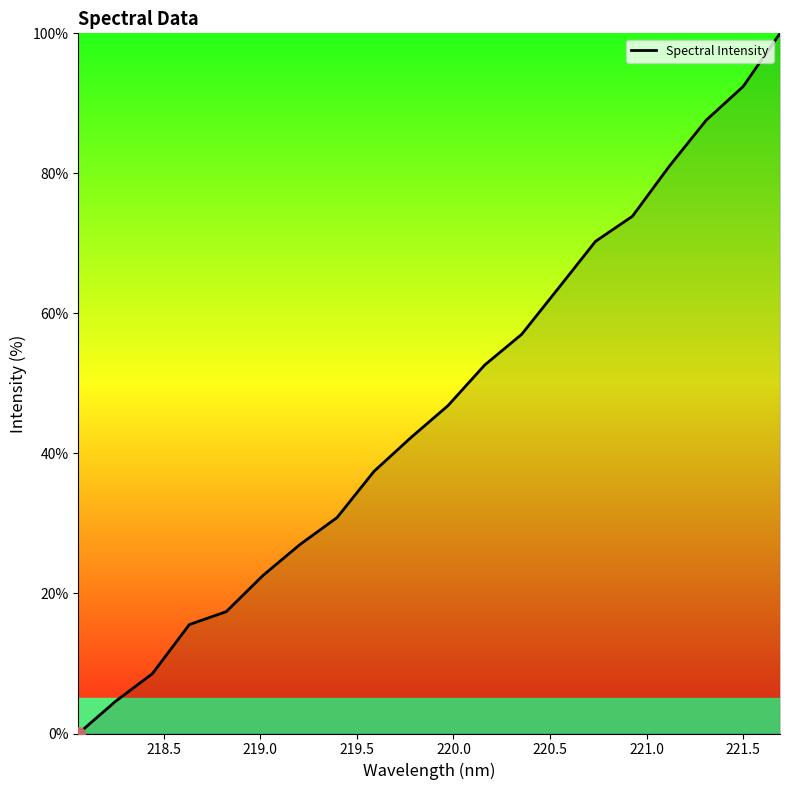

How many lines are shown in the chart?

1